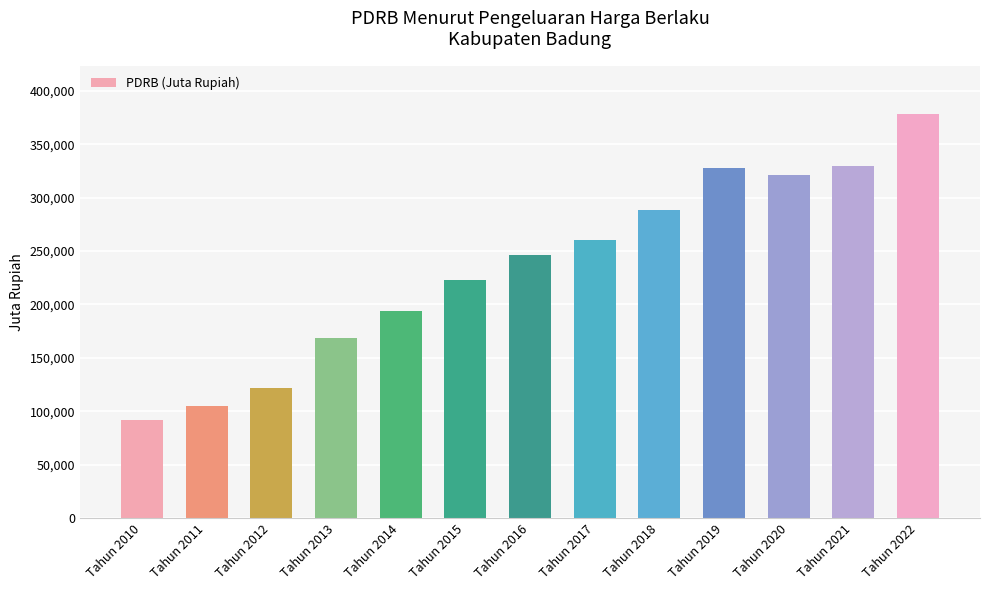

Which label corresponds to the smallest value in the chart?

Tahun 2010